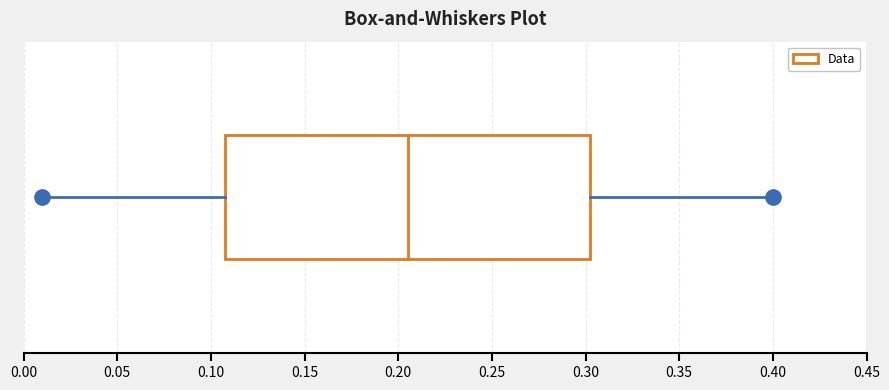

Where does the median line of the box sit on the x-axis? The values are not printed on the chart, so give them approximately, as read against the axis.

0.205